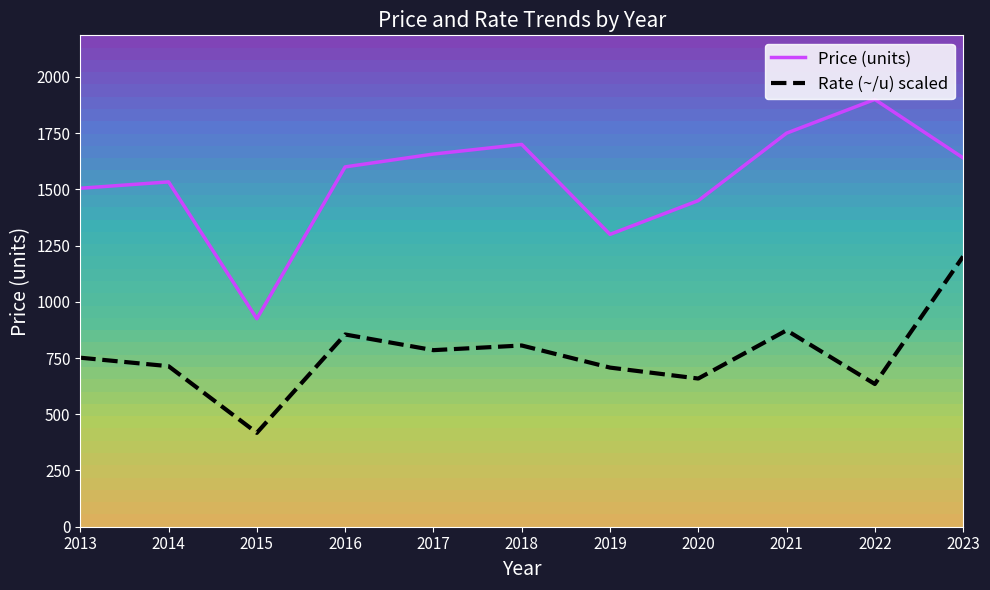

True or false: Price (units) and Rate (~/u) scaled cross at least once.

False